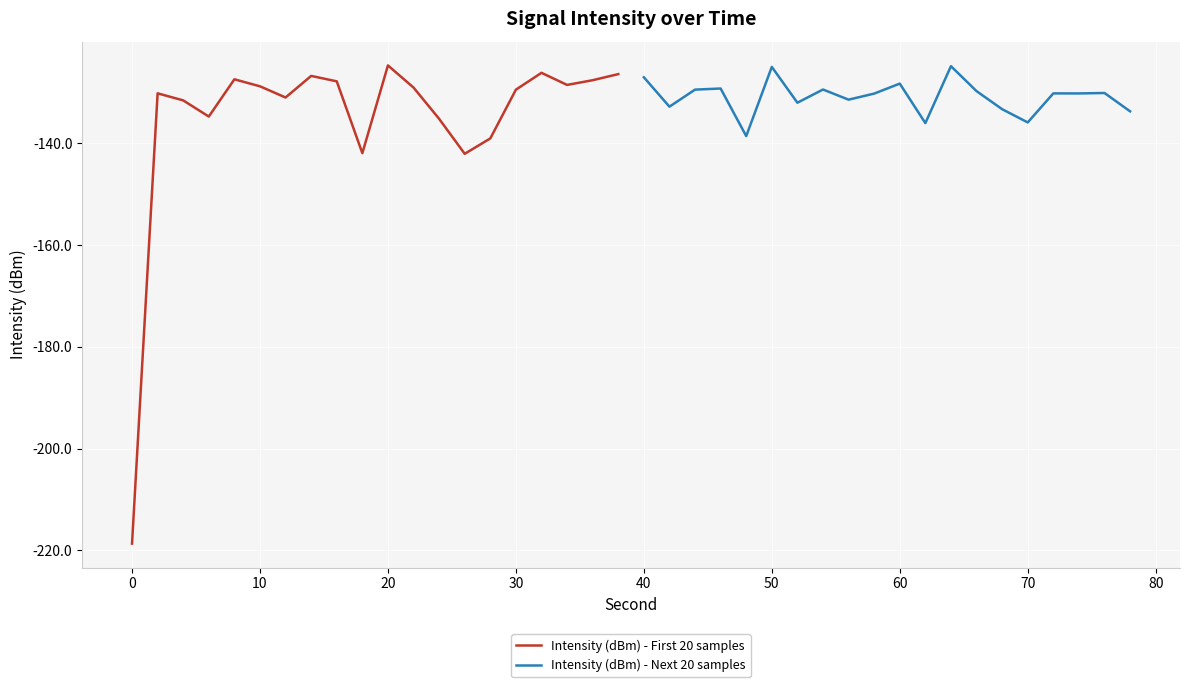

How many lines are shown in the chart?

2